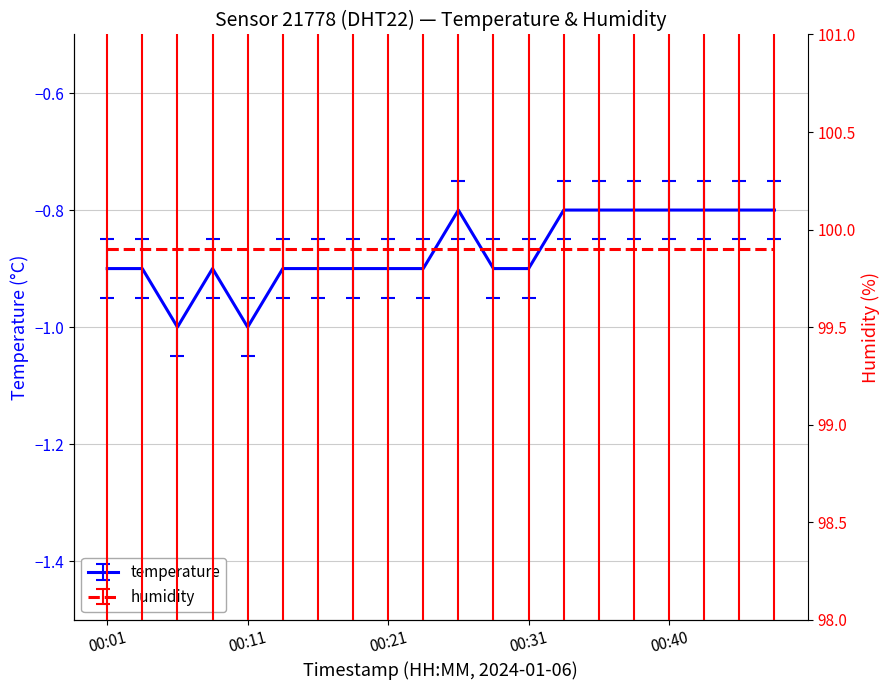

What is the sum of all values?

-17.4